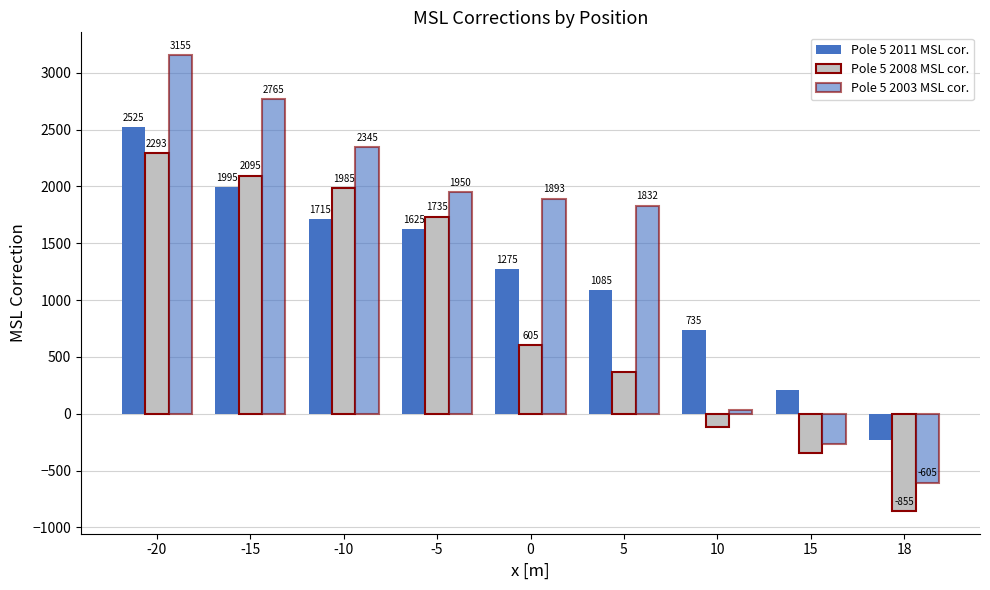

How many groups of bars are there?

9